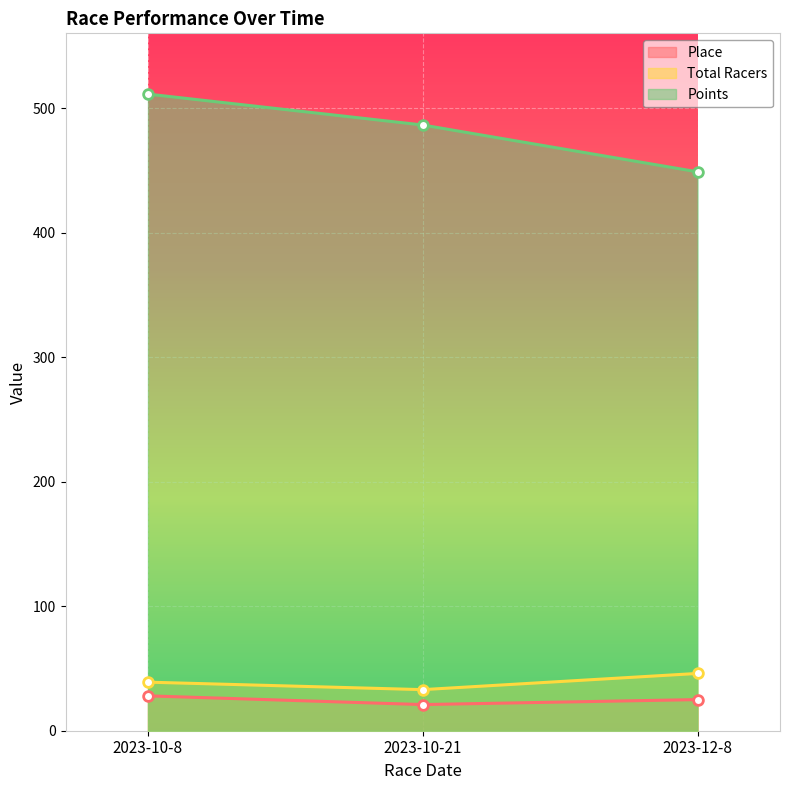

What is the spread (max minus min) of values at 2023-10-21?

465.4